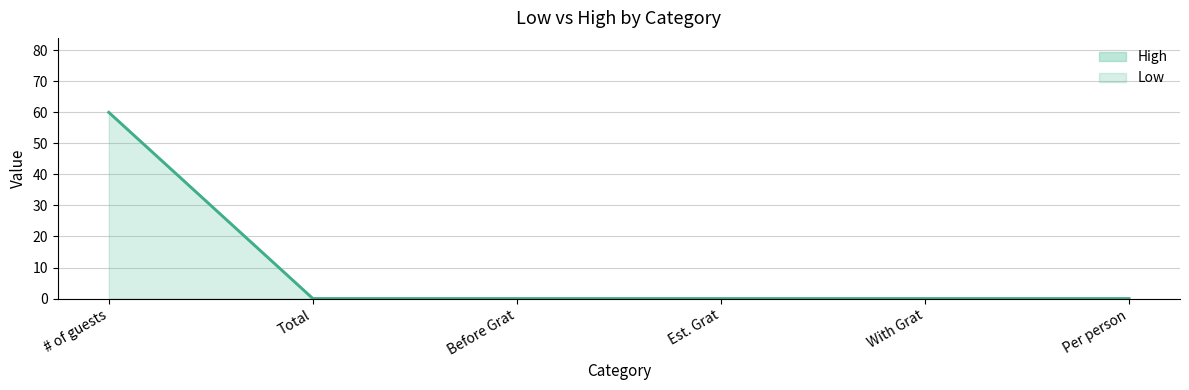

True or false: High and Low cross at least once.

False